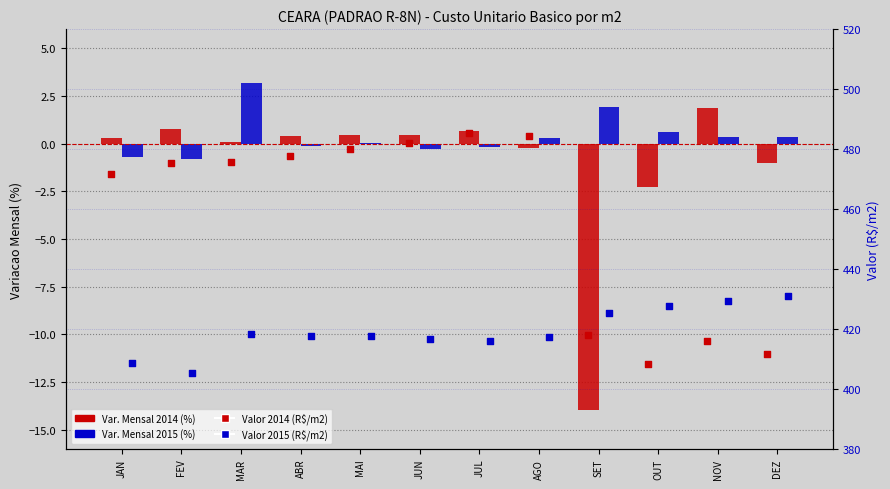

Which series has the largest Y range (max minus min)?

Valor 2014 (R$/m2)